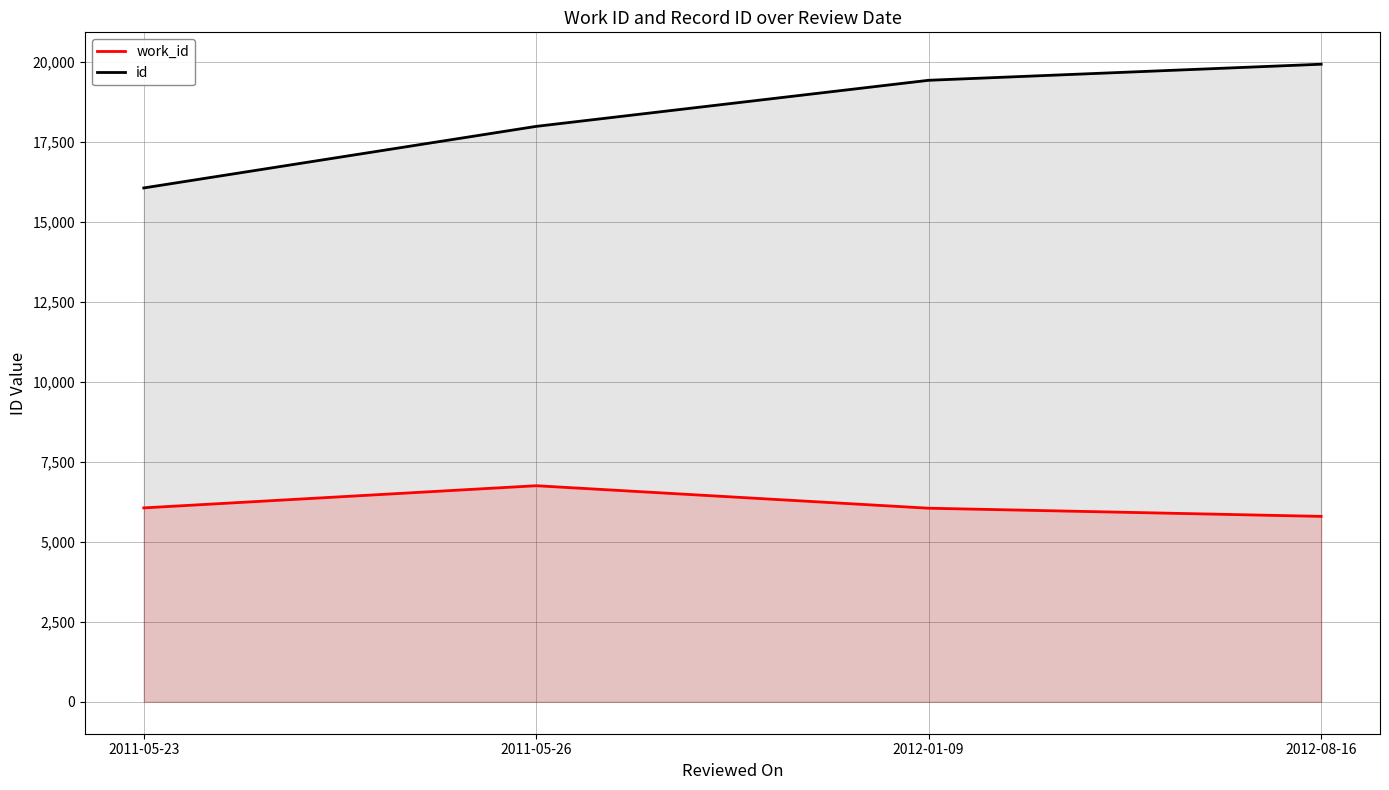

How many lines are shown in the chart?

2